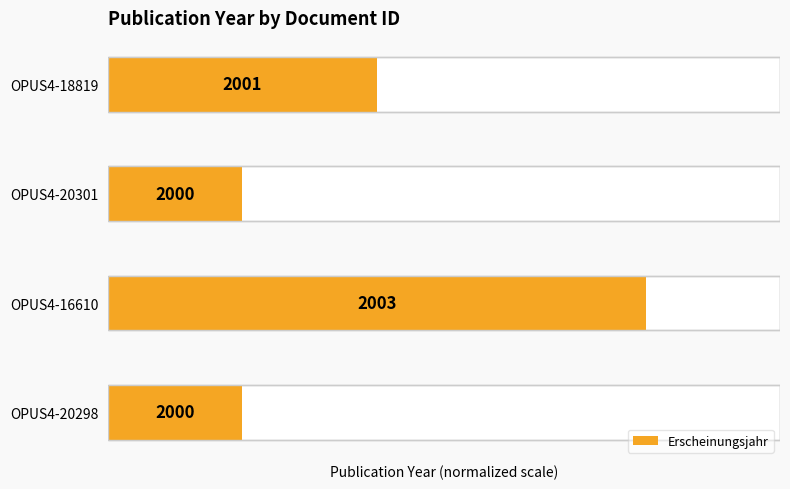

How many bars are there in total?

4